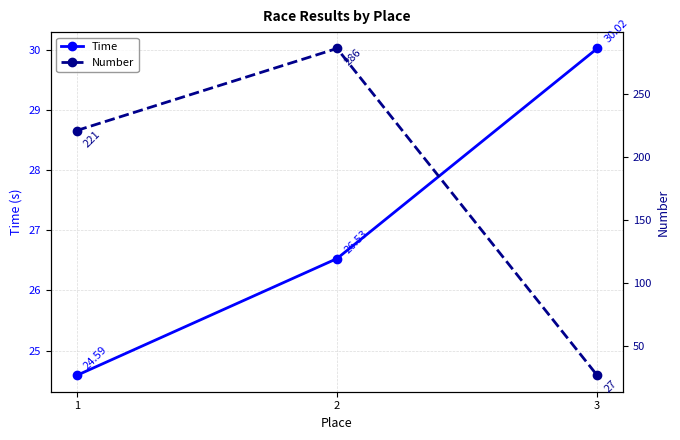

Which category has the highest value across all series?

2